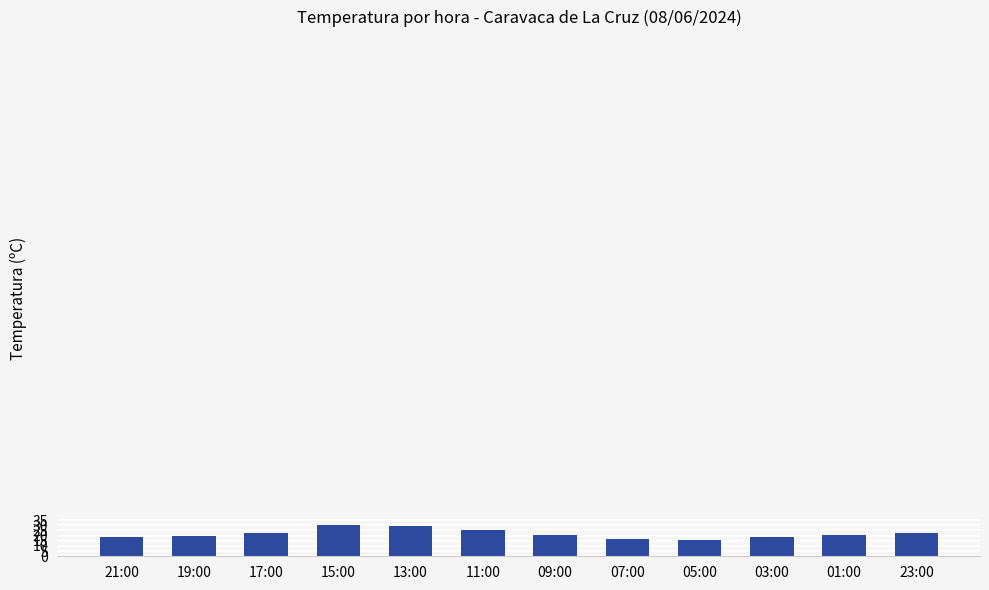

Approximately how many times larger is the value at 07:00 compared to 09:00?

0.8